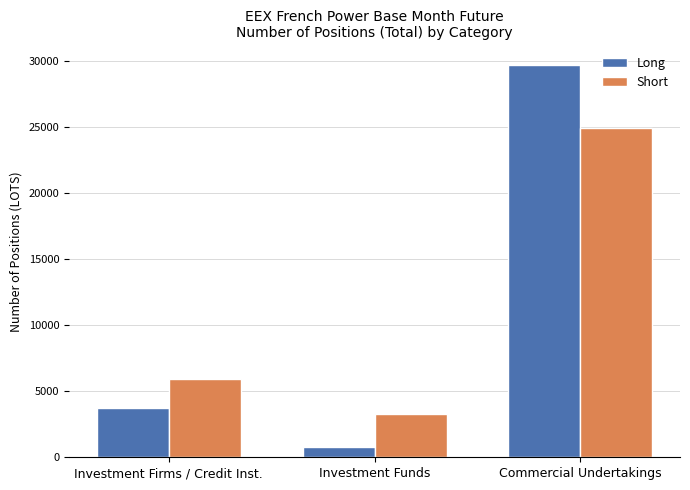

List the series in order of their peak value, lowest first.

Short, Long